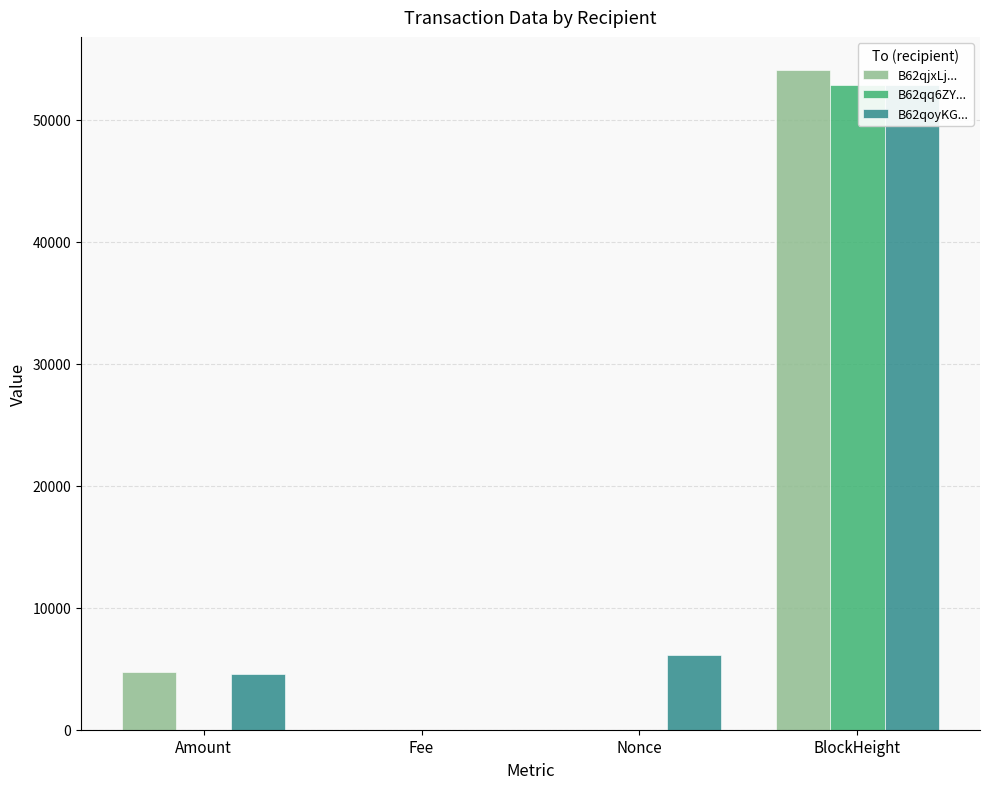

At which category does the chart reach its minimum across all series?

Amount